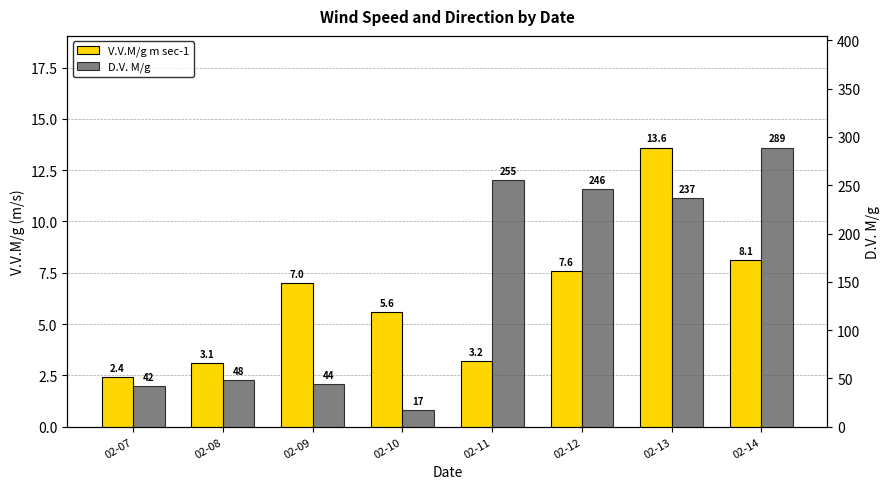

How many data points in D.V. M/g are less than 237?

4